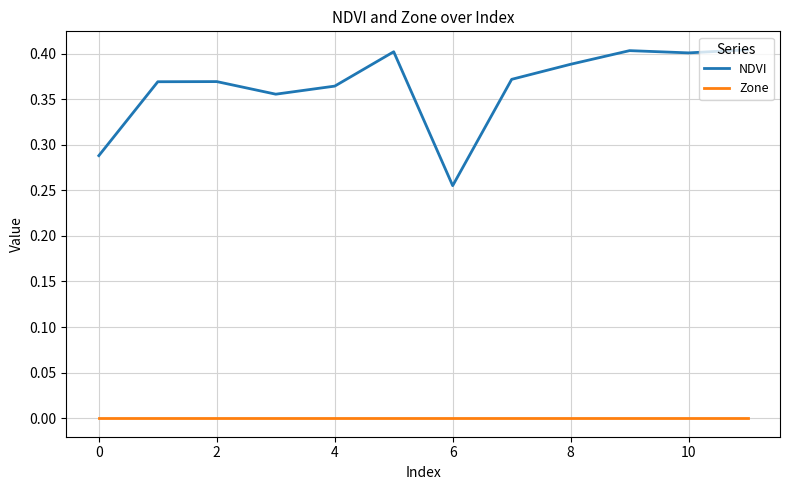

Which series has the largest range (max minus min)?

NDVI